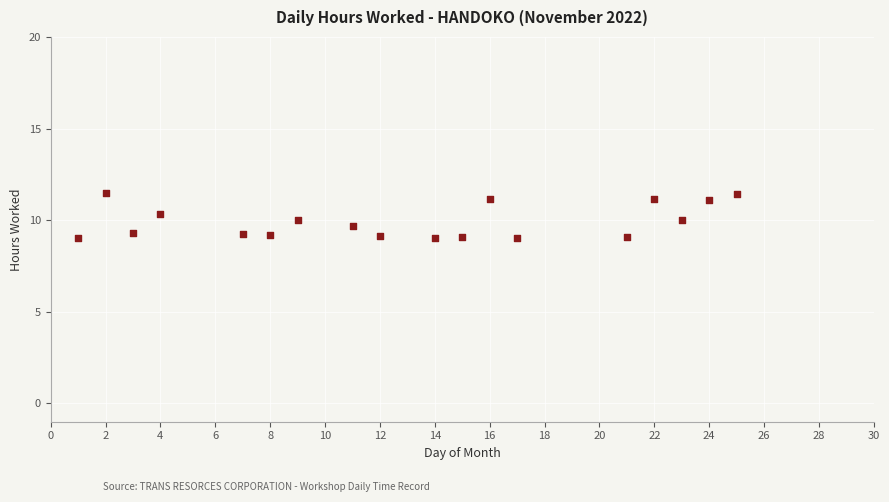

What is the range of Y values (max minus min)?

2.5